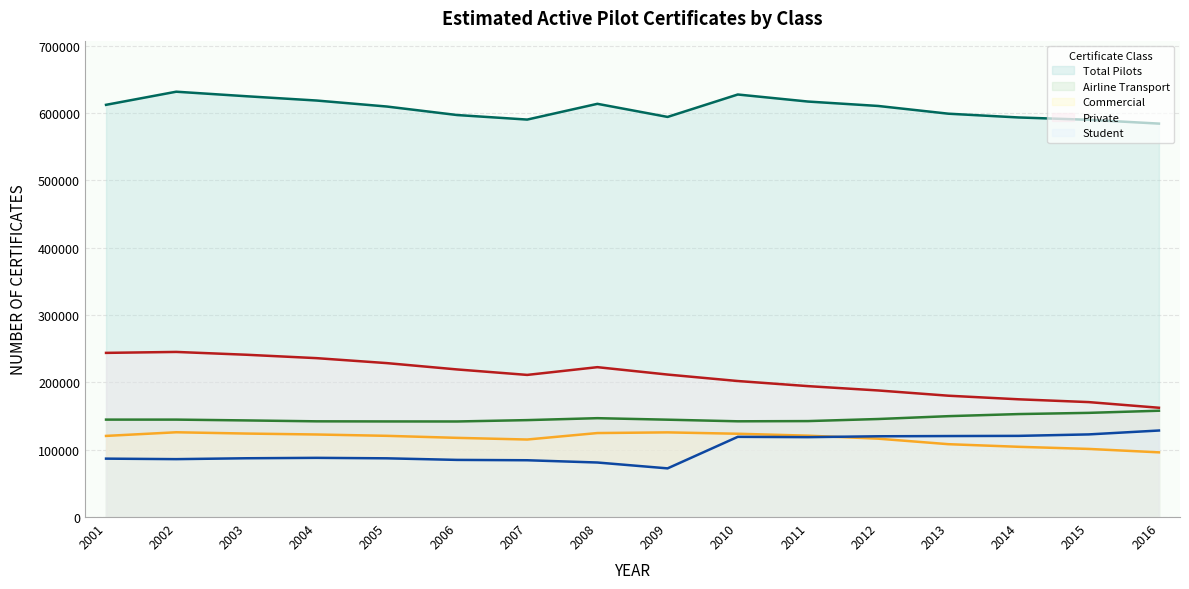

What is the sum of all Total Pilots values?

9715147